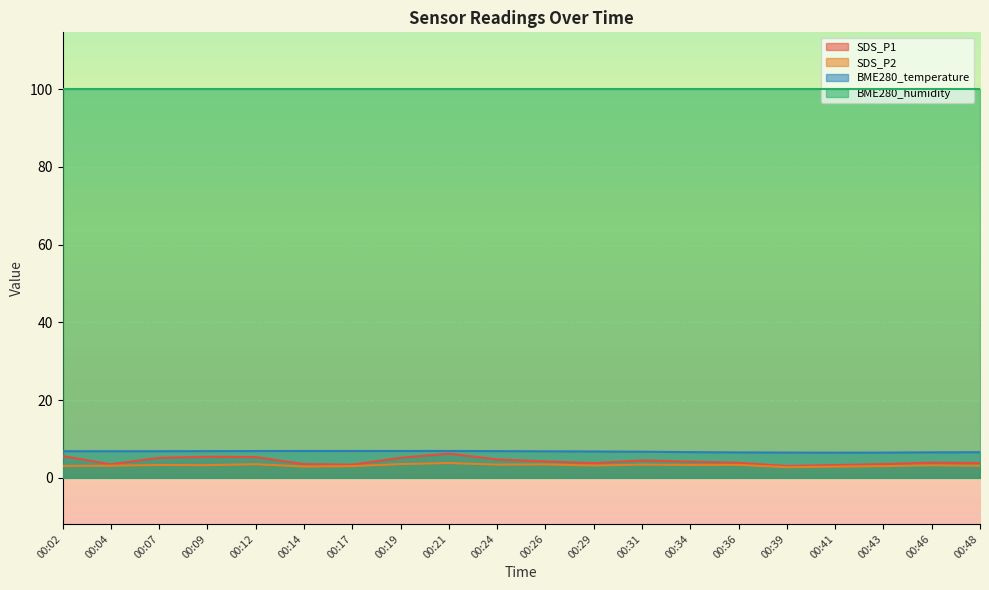

True or false: BME280_temperature and SDS_P2 cross at least once.

False